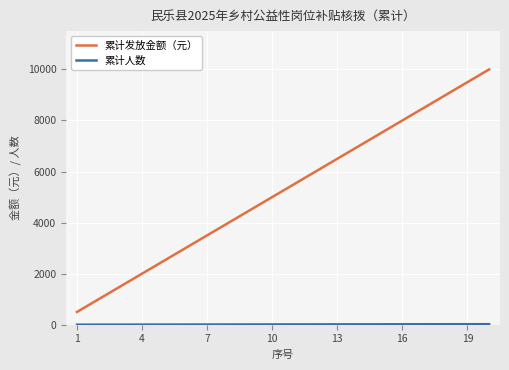

Which series has the widest spread of values?

累计发放金额（元）